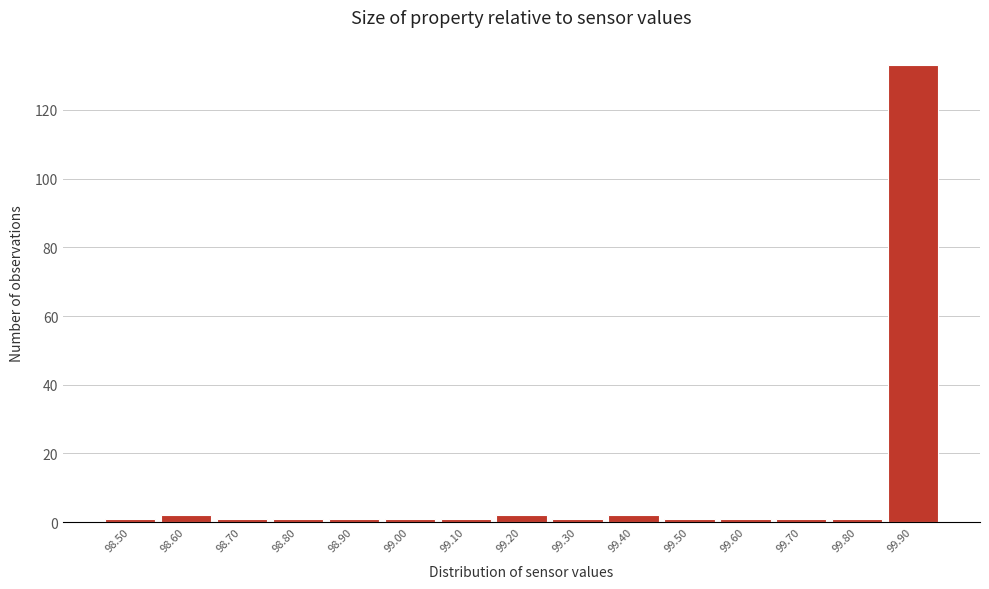

Reading right to left, list all the values displayed in this chart.

133	1	1	1	1	2	1	2	1	1	1	1	1	2	1